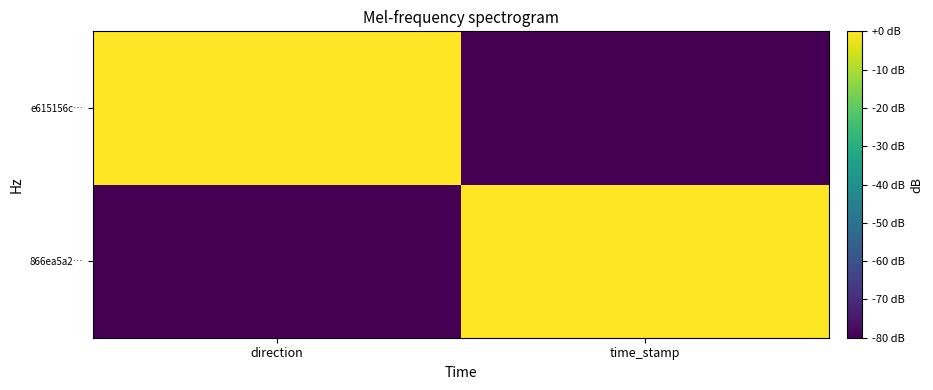

Which series has the largest total across all categories?

866ea5a2…